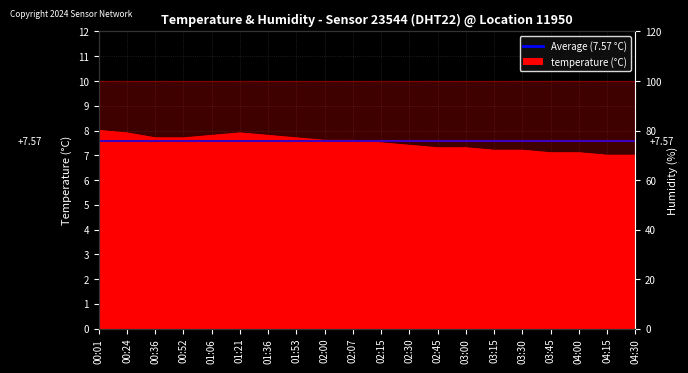

Read the value at 04:15.

7.0